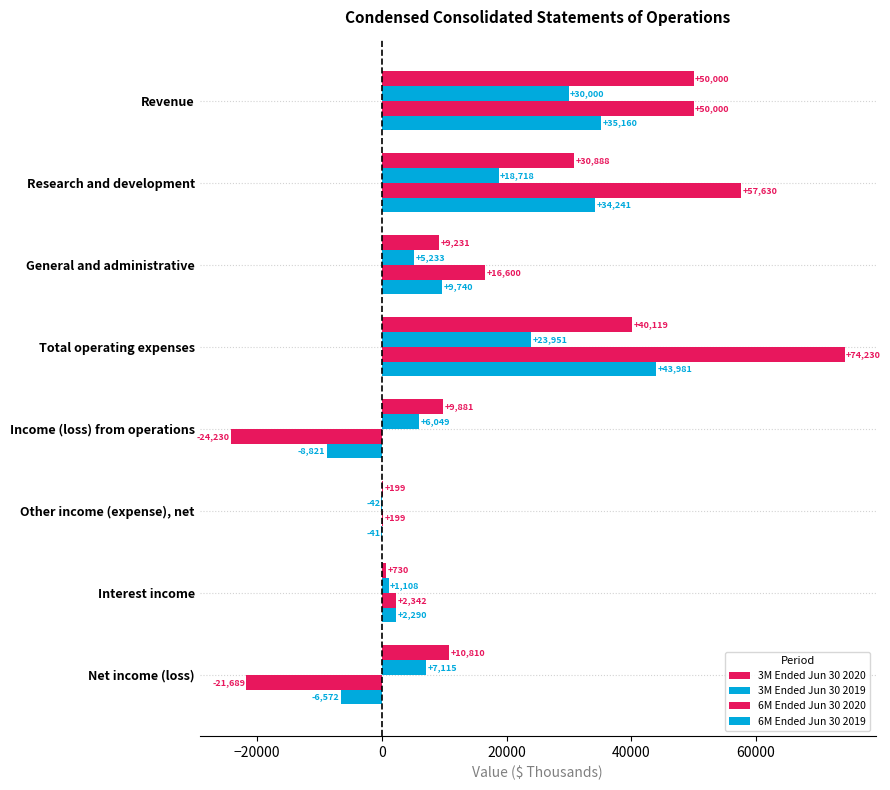

How many categories are shown in the chart?

8